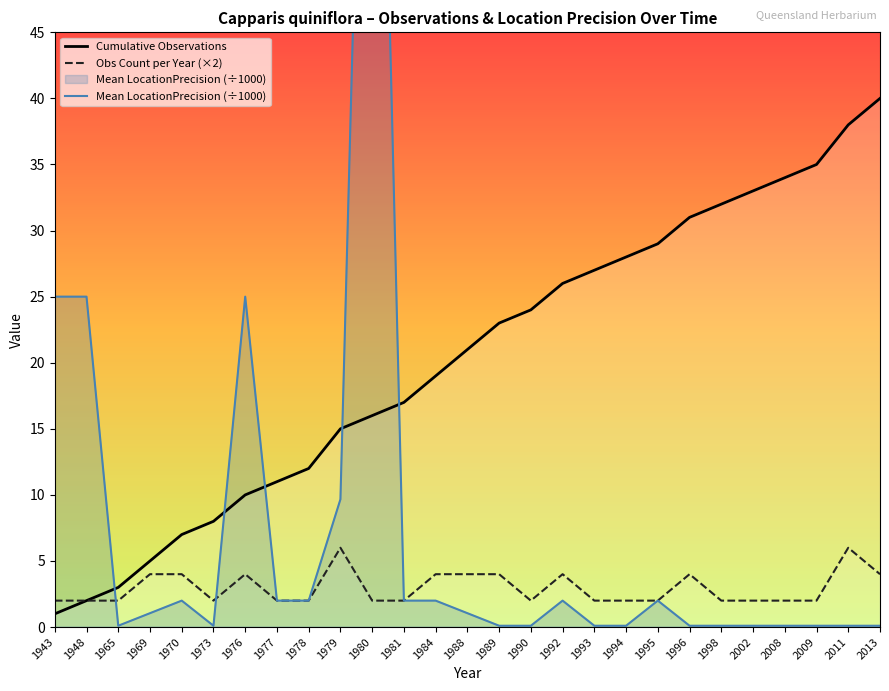

Does the chart display data point markers on the line(s)?

No